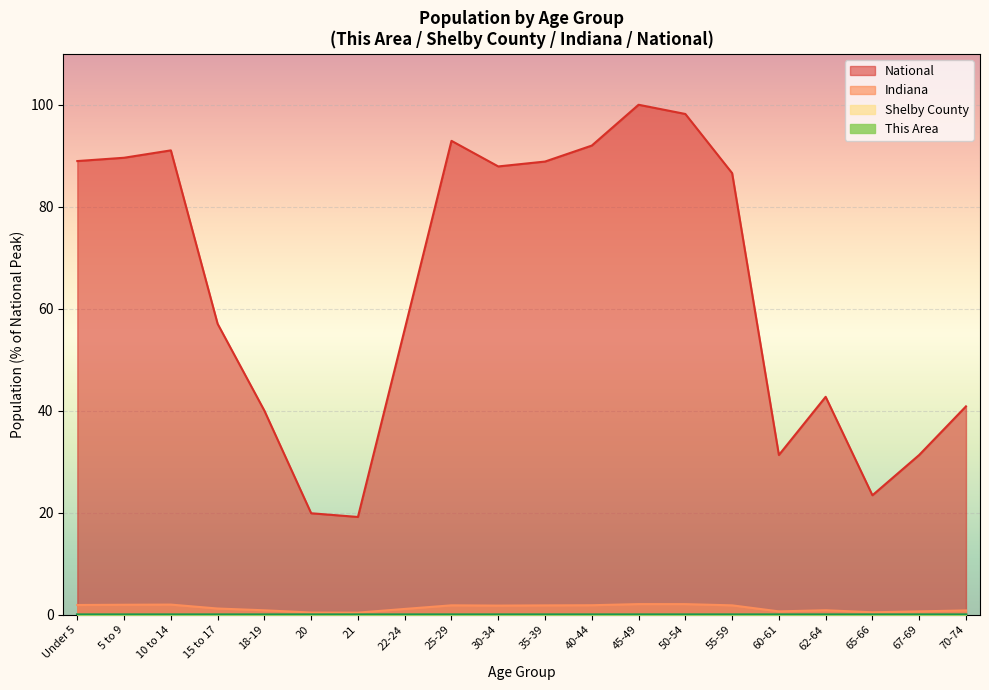

At which label does National reach its minimum?

21